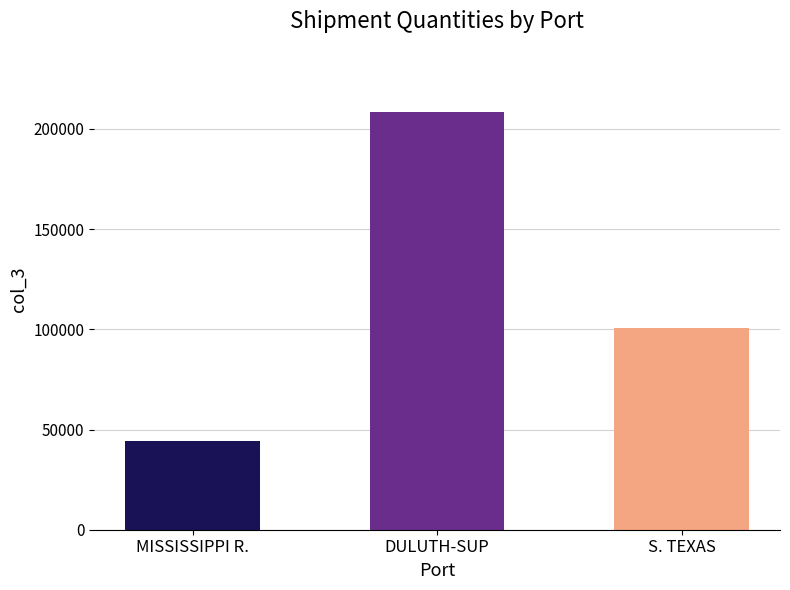

How many bars are there in total?

3